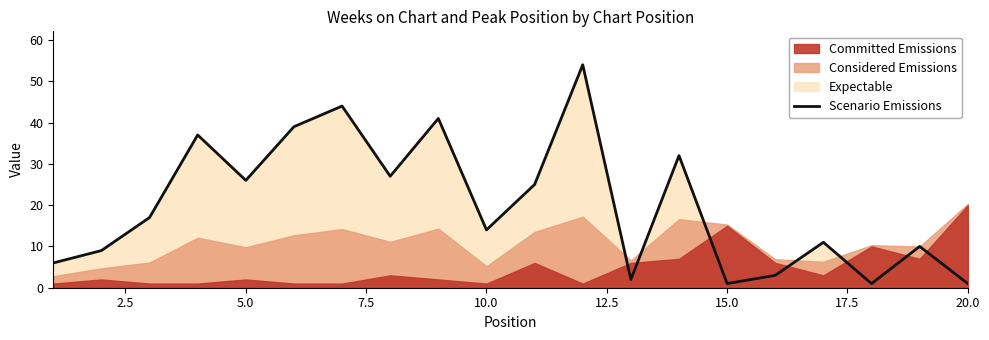

What is the difference between the second highest and minimum values?

43